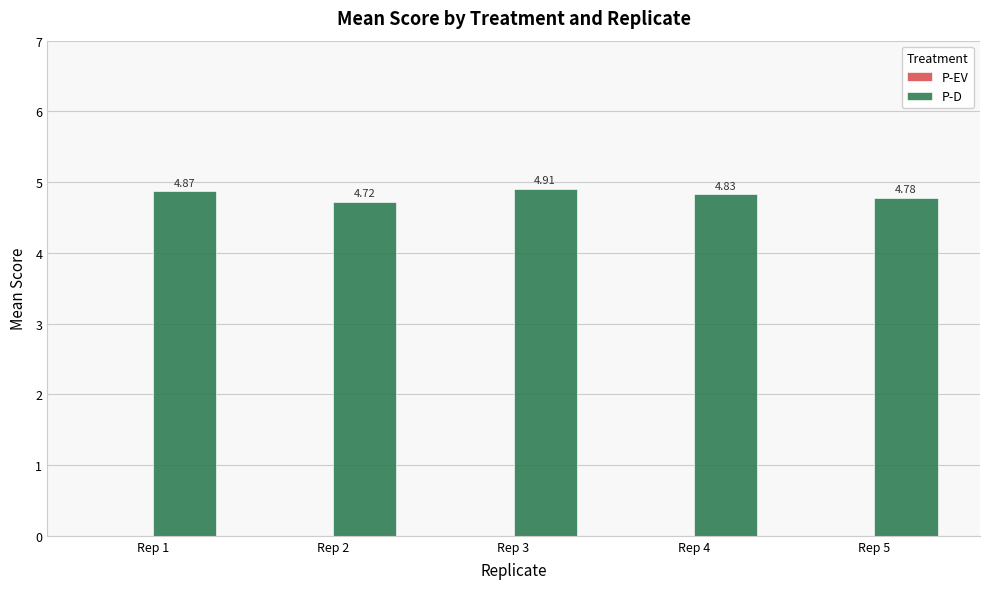

What is the change in value from Rep 2 to Rep 4?

+0.1